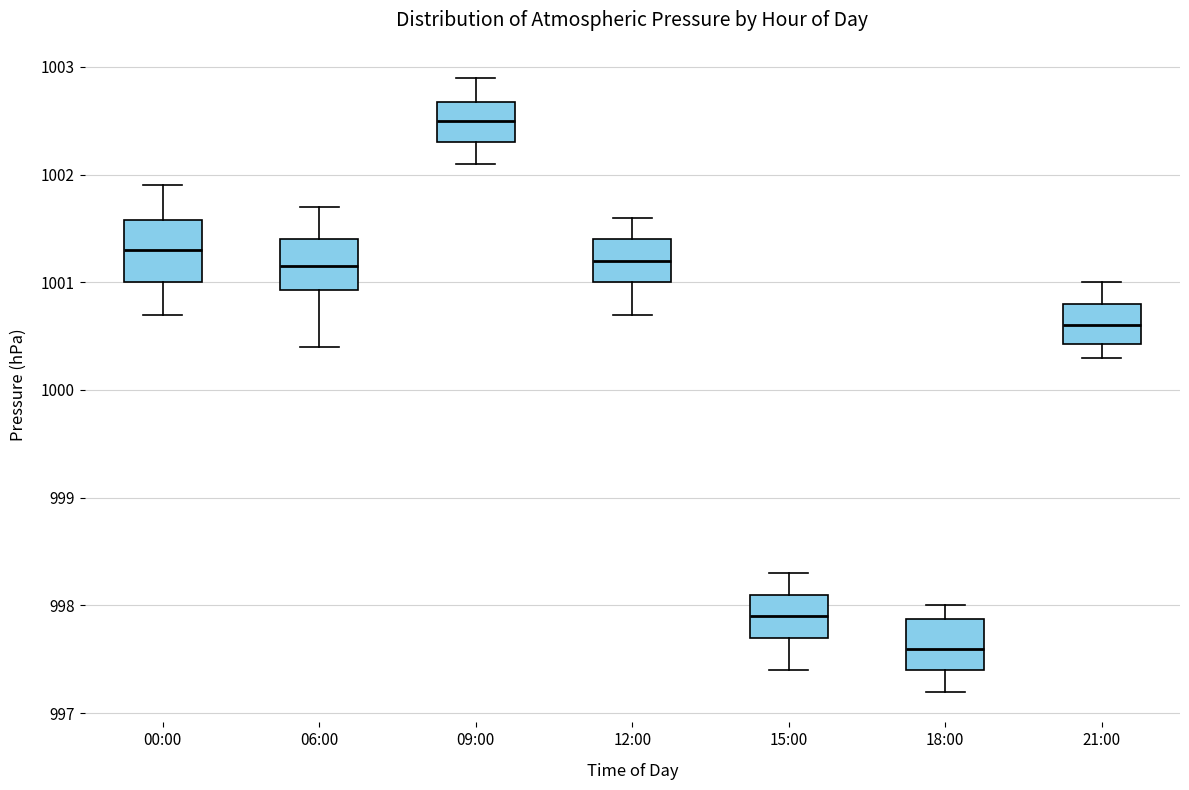

Which box's median line is the highest?

09:00